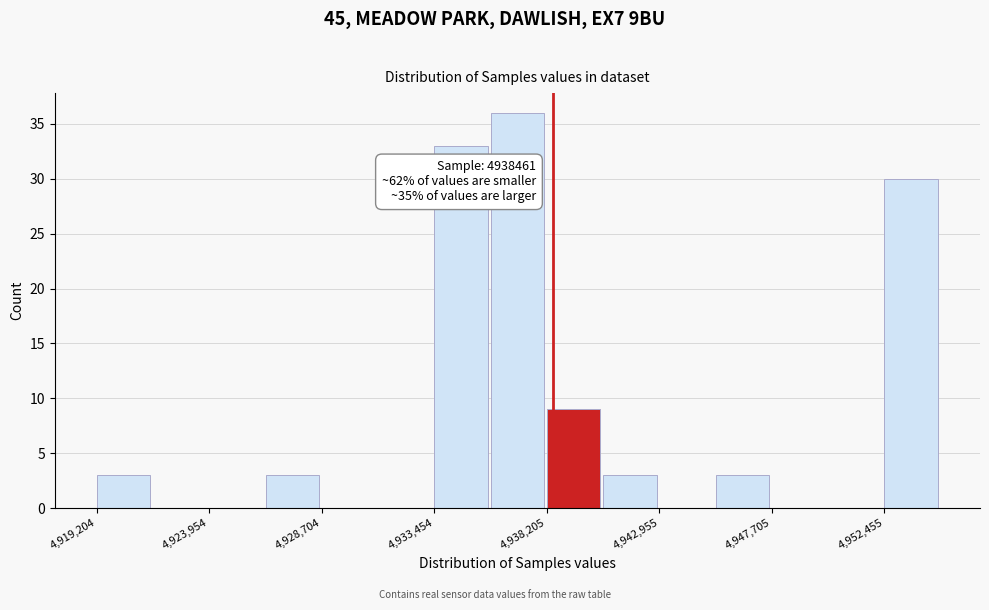

Over which range of the x-axis is the bar tallest?

4936000 to 4938000